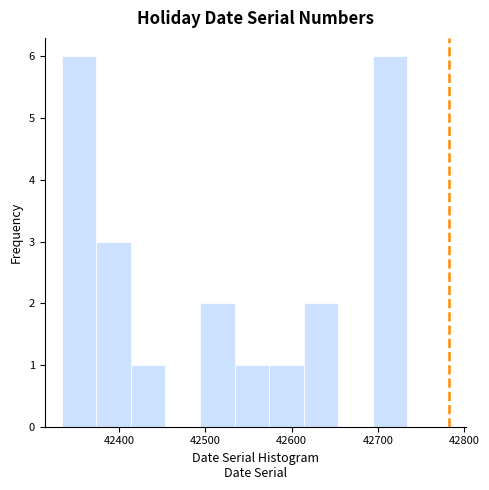

Reading left to right, list every bar in this chart as the range it spans on the x-axis followed by its height. Neither the bar edges nor the heights are printed on the chart, so give them approximately, as read against the axes.

42334 to 42374: 6
42374 to 42414: 3
42414 to 42454: 1
42454 to 42494: 0
42494 to 42534: 2
42534 to 42574: 1
42574 to 42614: 1
42614 to 42654: 2
42654 to 42694: 0
42694 to 42734: 6